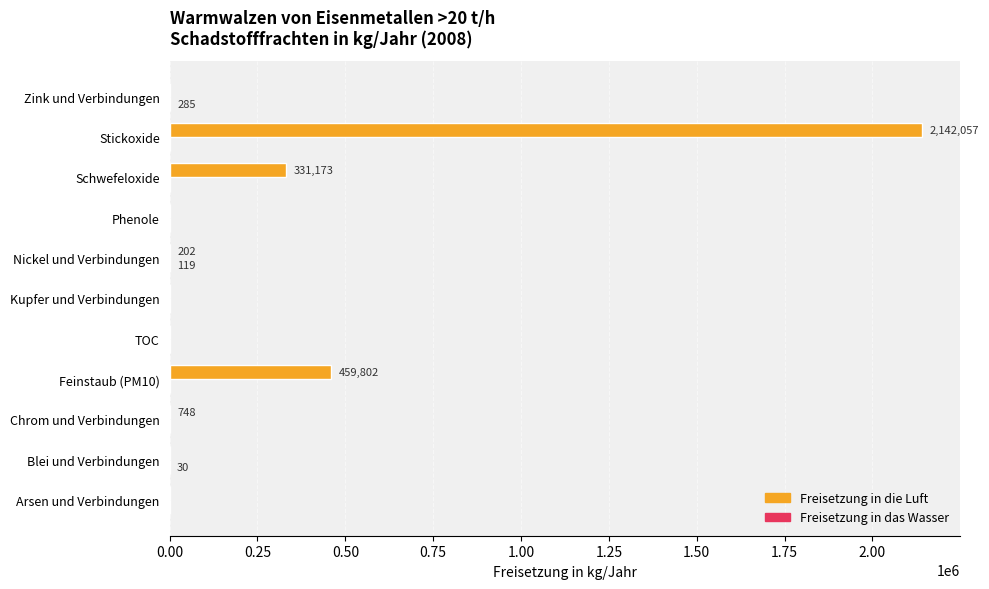

Count the number of data series in this chart.

2